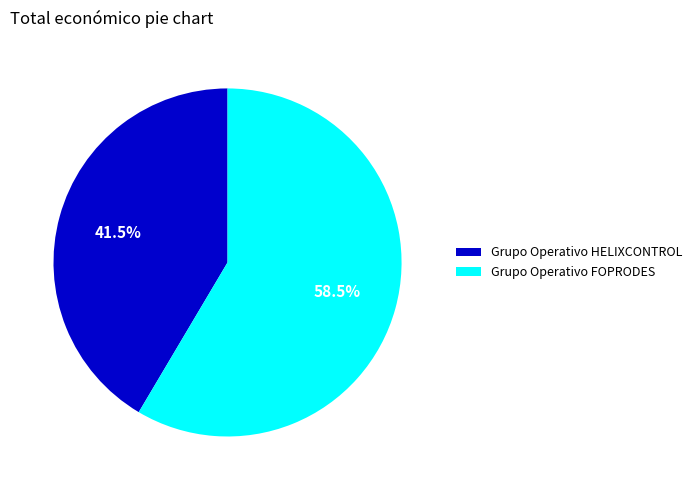

What is the ratio of the value at Grupo Operativo FOPRODES to the value at Grupo Operativo HELIXCONTROL?

1.4